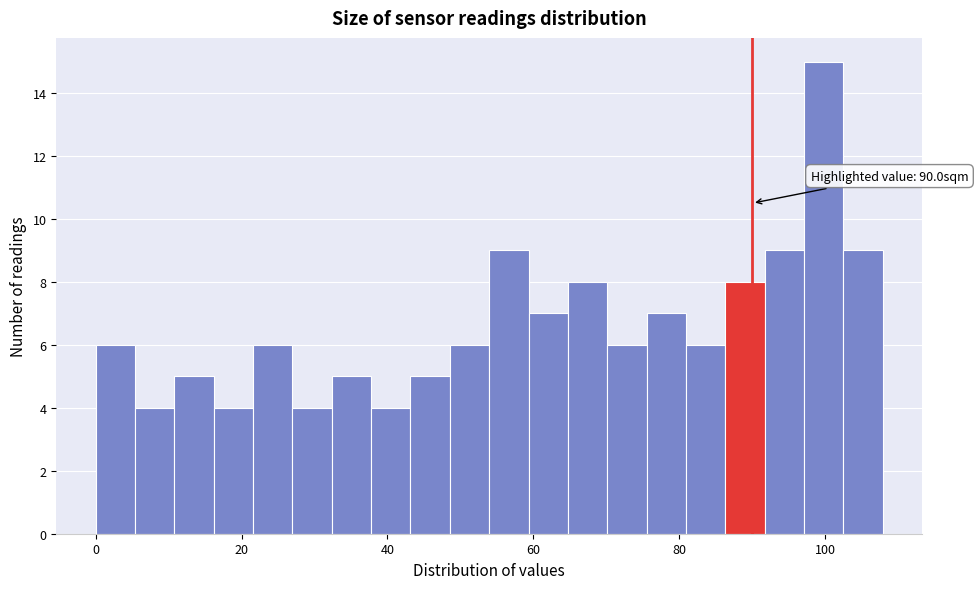

Around what value on the x-axis is the tallest bar? Give the approximate position of its centre, as read against the axis.

100